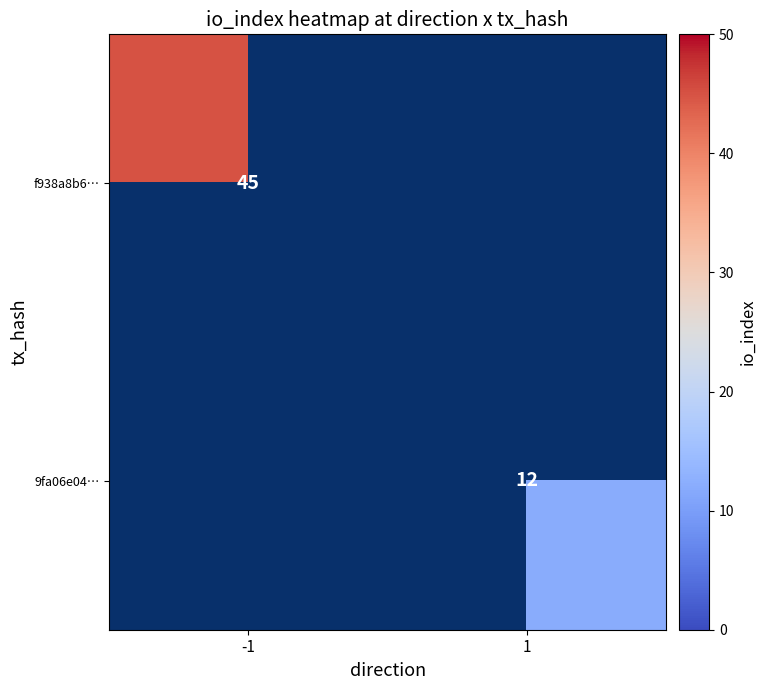

The 9fa06e04… series shows 12 at 1. True or false?

True